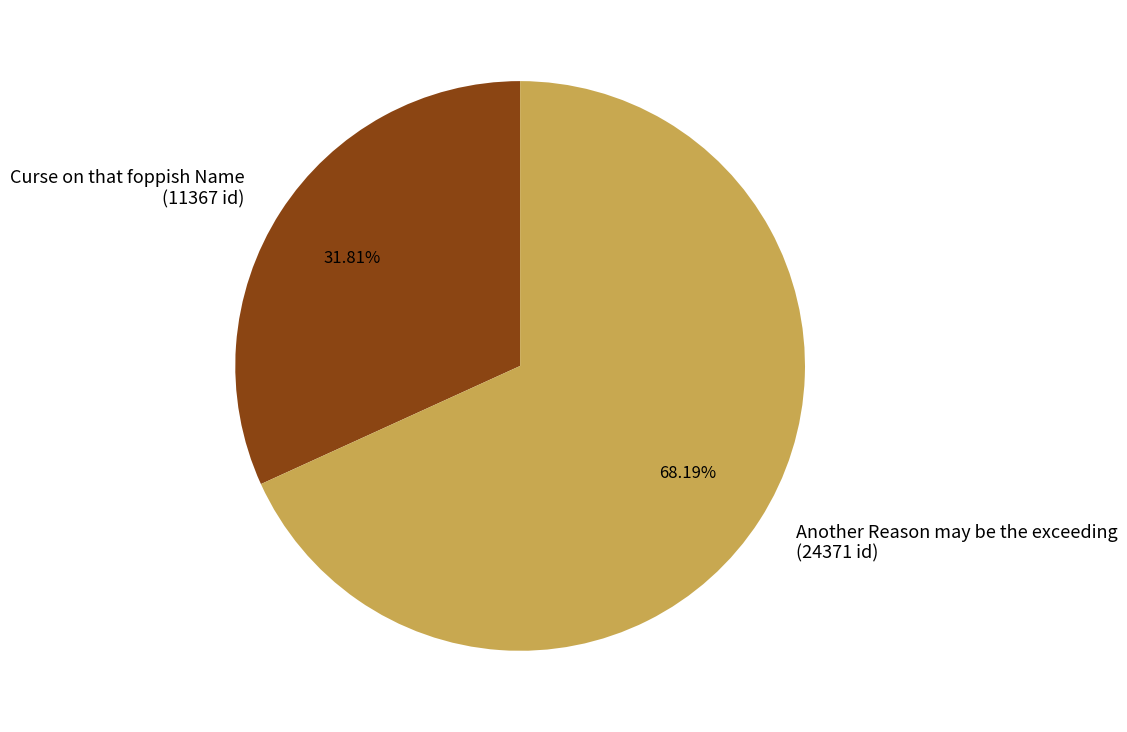

What is the smallest slice in the pie chart?

Curse on that foppish Name